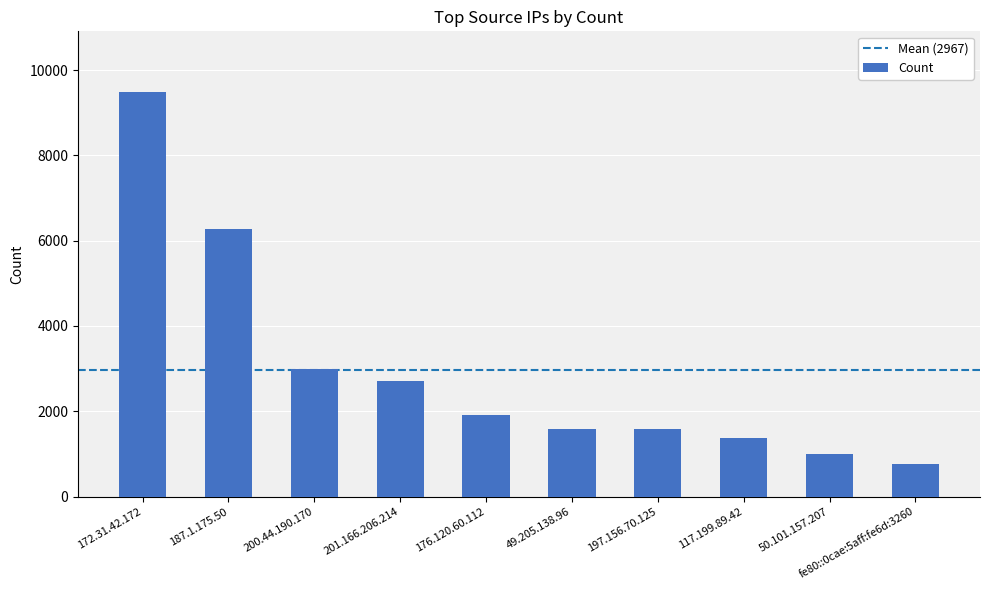

What is the minimum value shown in the chart?

774